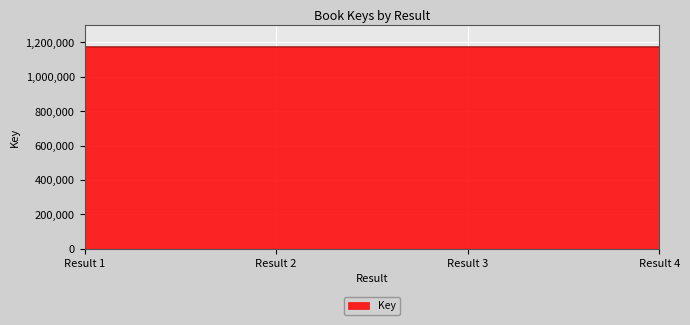

What is the sum of all values?

4698206